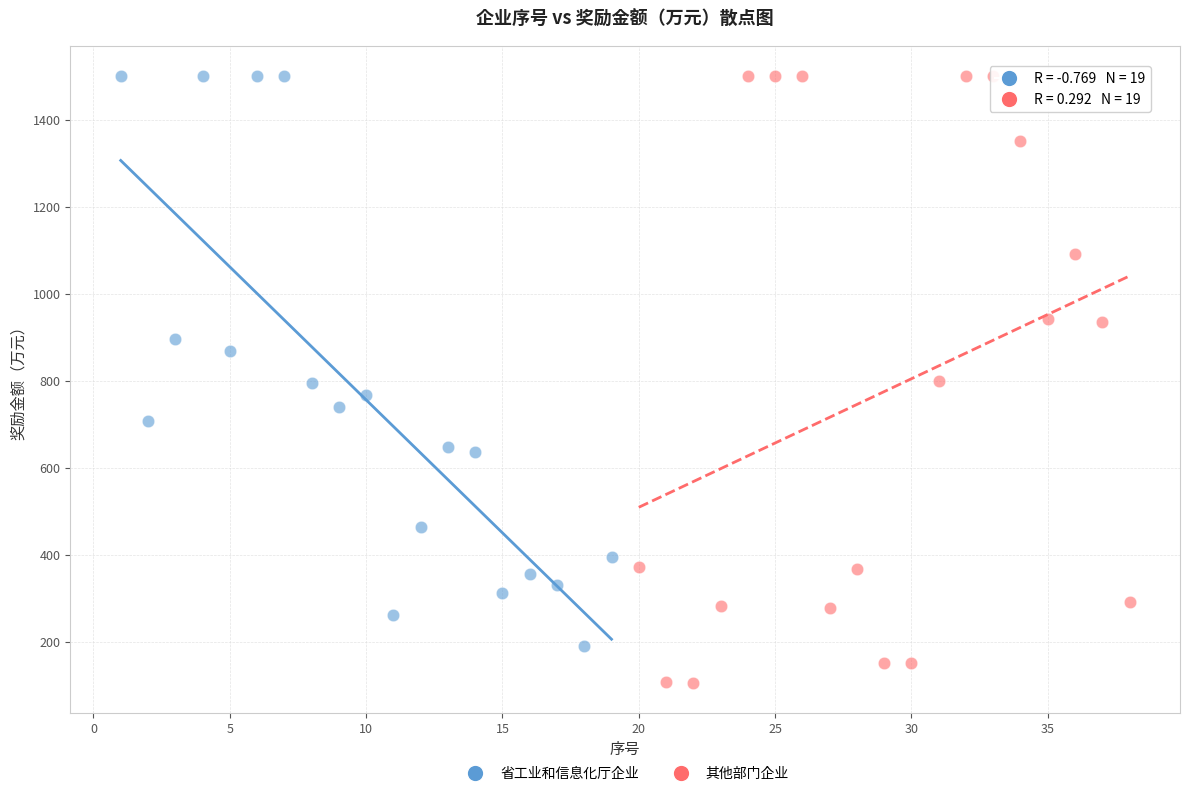

Which series contains the lowest Y value?

其他部门企业